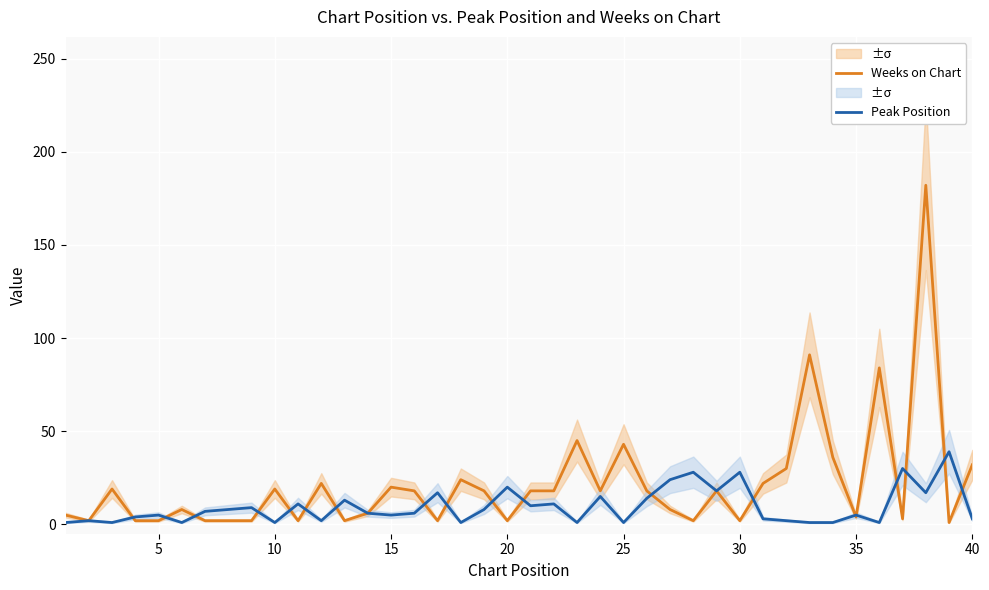

Does the chart display data point markers on the line(s)?

No